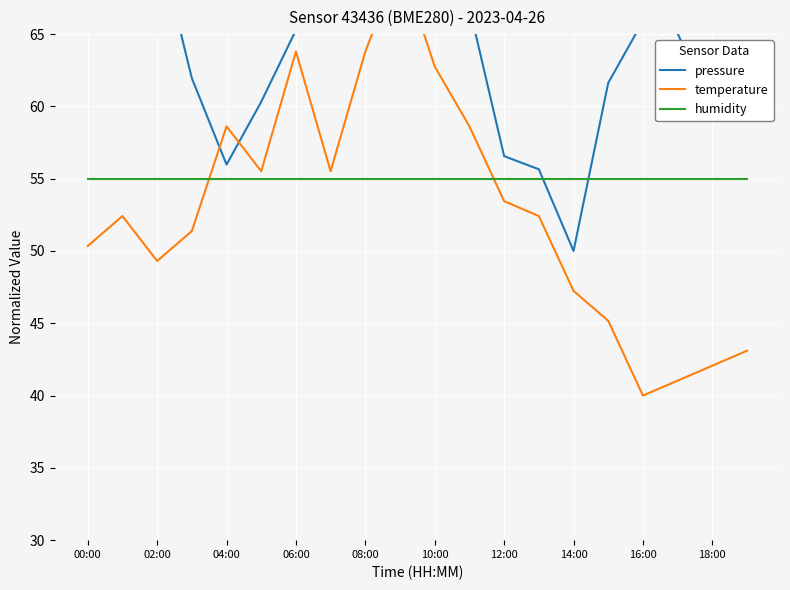

Rank the series by their maximum value, from lowest to highest.

humidity, temperature, pressure